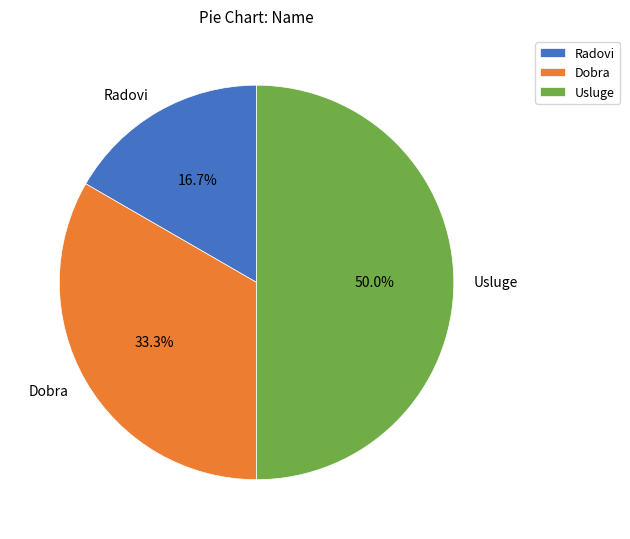

Between Radovi and Dobra, which is larger?

Dobra